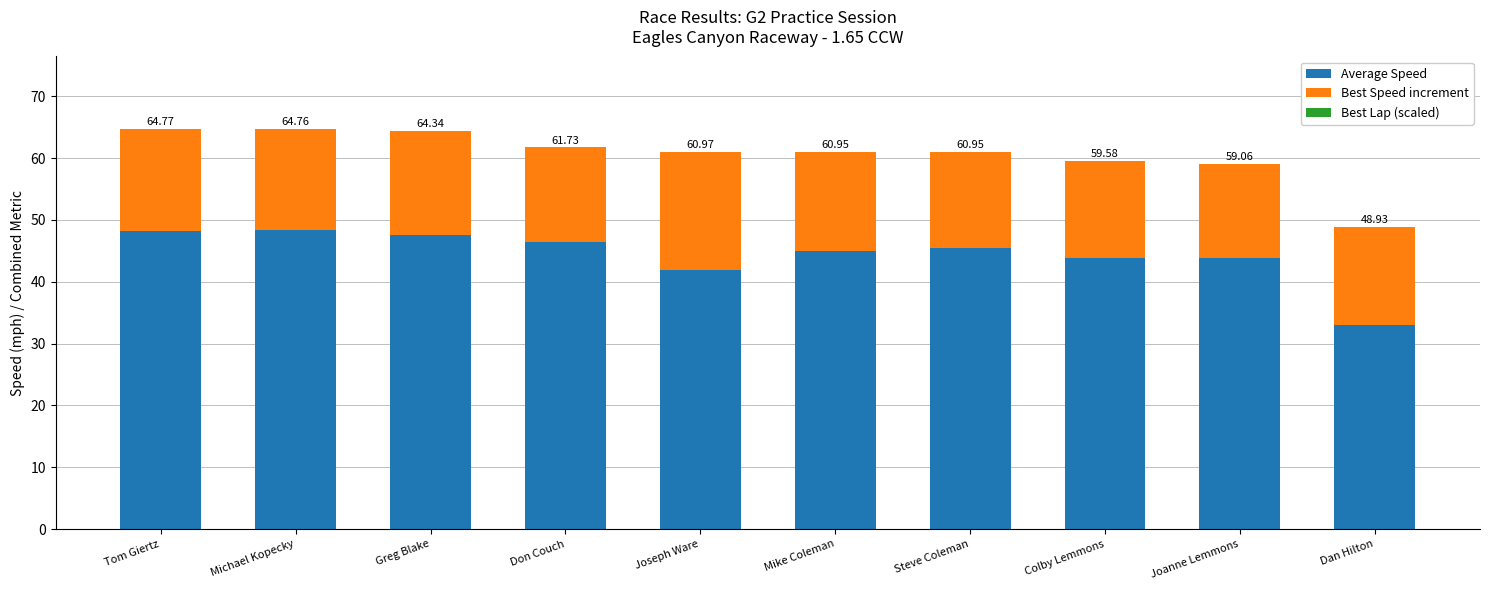

Are the bars horizontal?

No